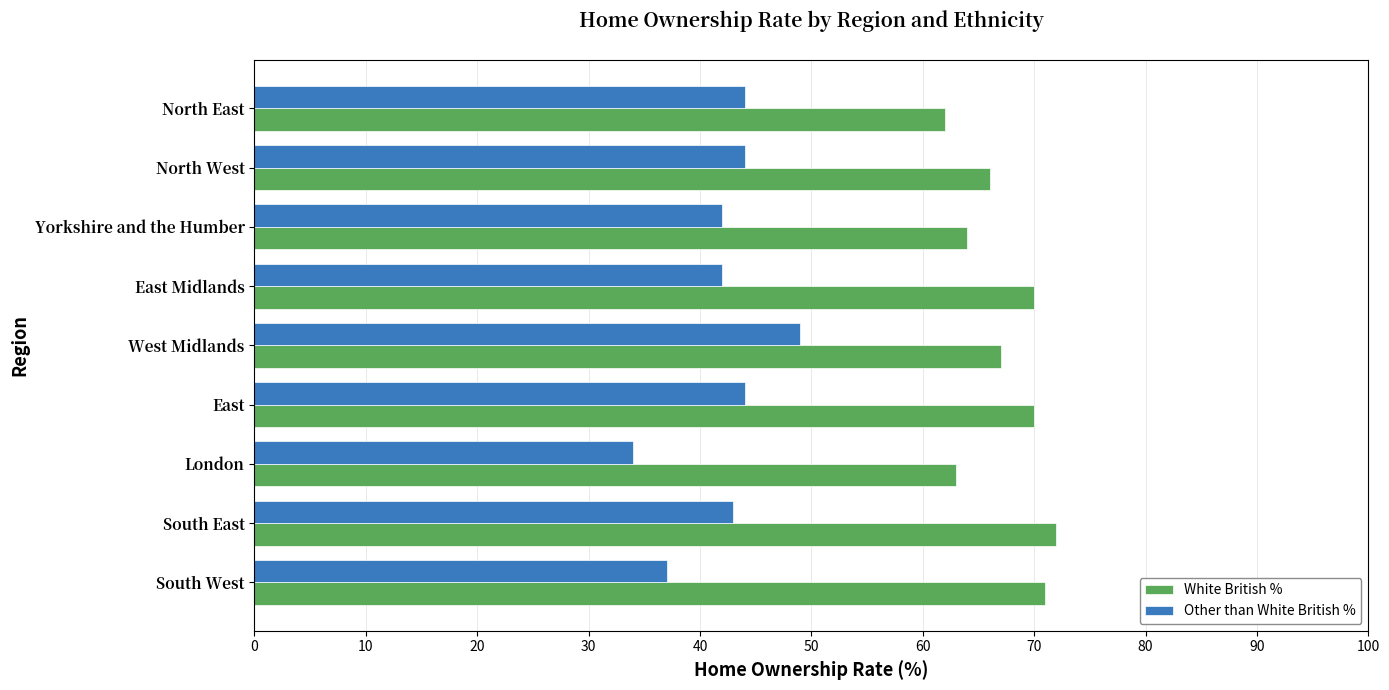

At which label does Other than White British % reach its minimum?

London